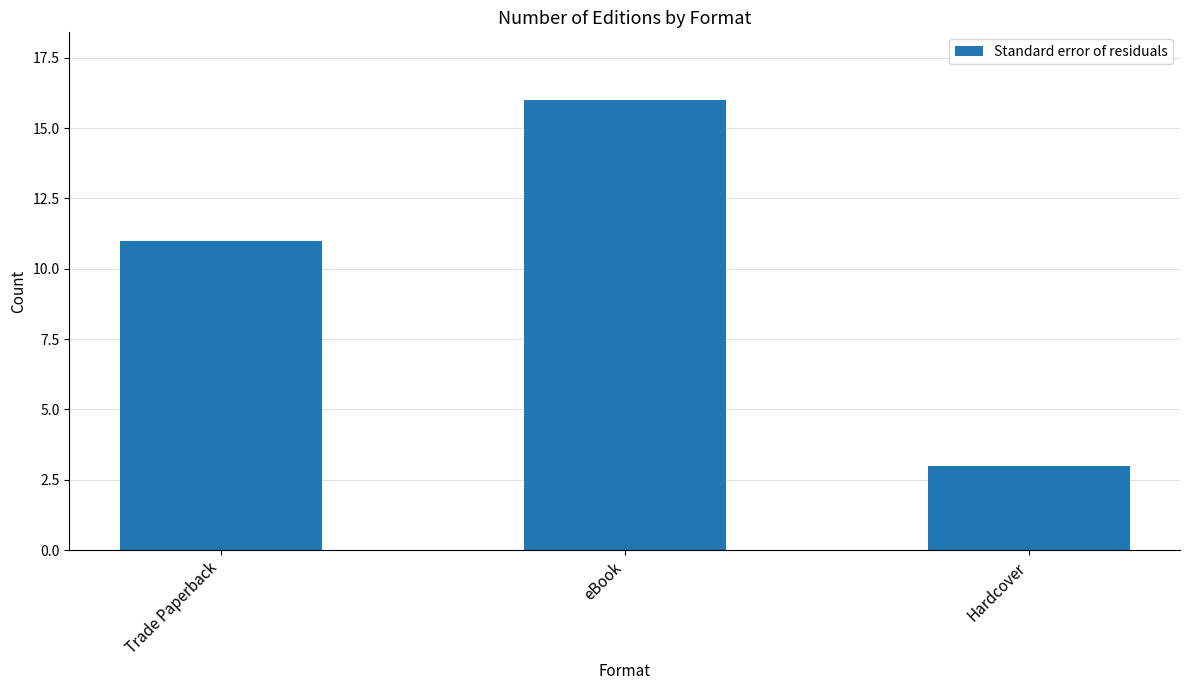

The chart shows a value of 17 at Trade Paperback. True or false?

False